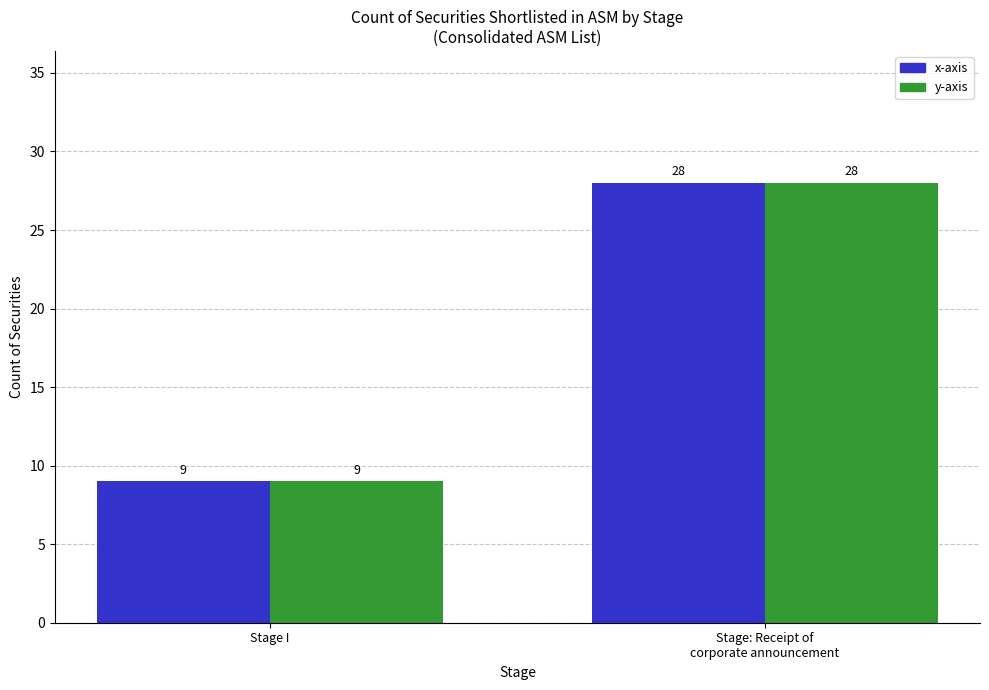

Does the chart contain stacked bars?

No